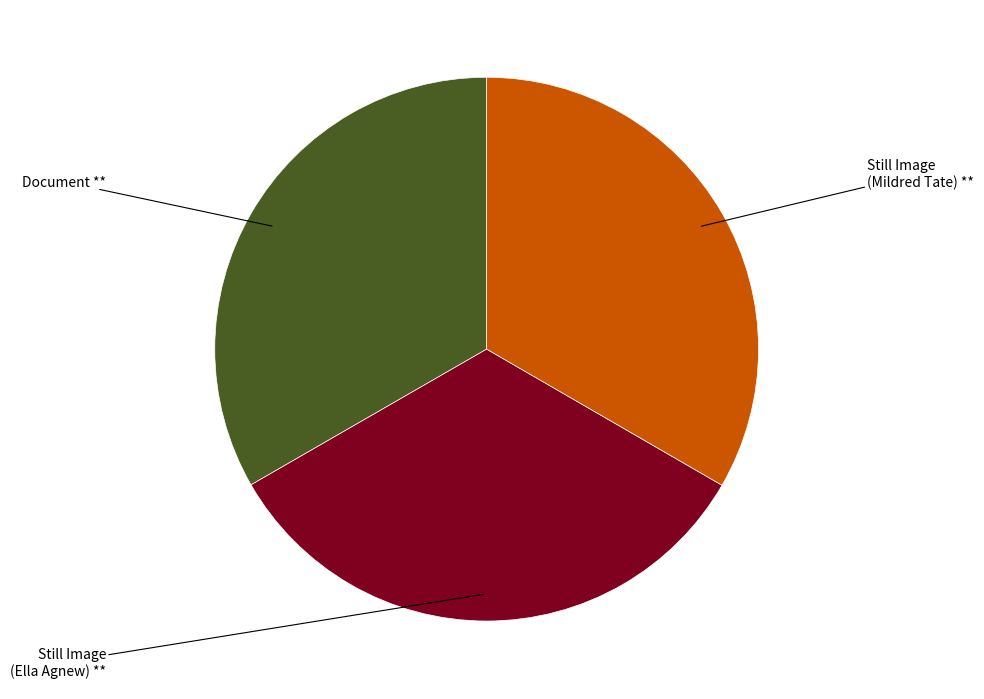

Count the number of slices in the pie.

3